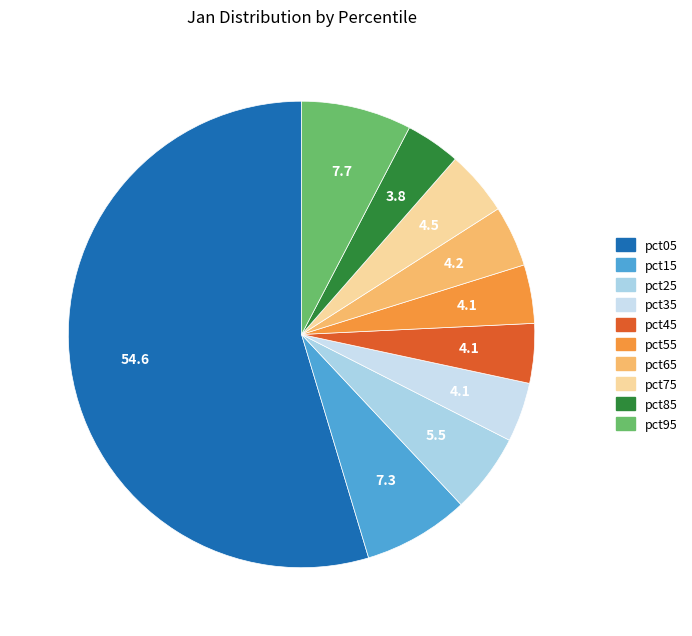

How many slices are in this pie chart?

10